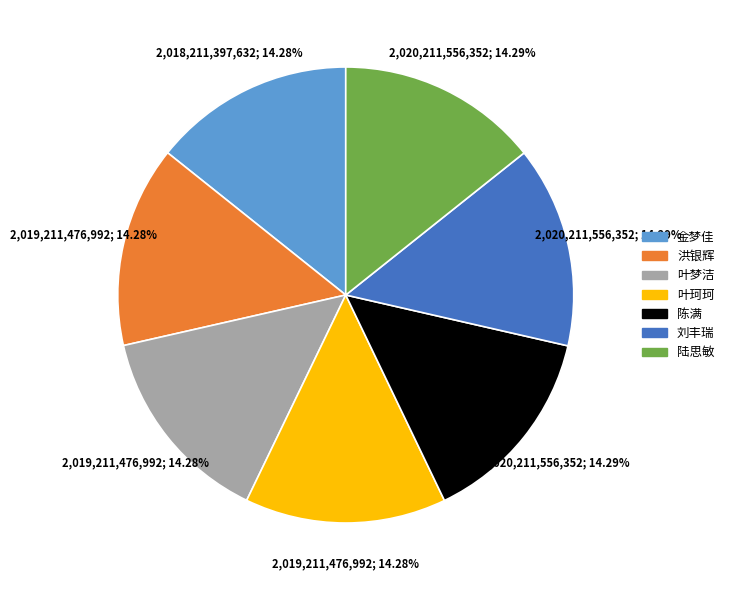

True or false: 洪银辉 accounts for 1% of the total.

False